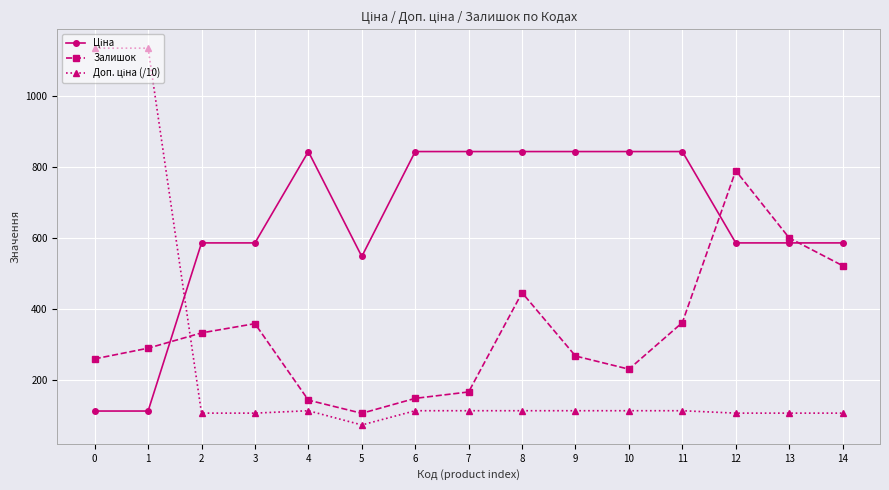

The value of Залишок at 8 is 664.2. True or false?

False